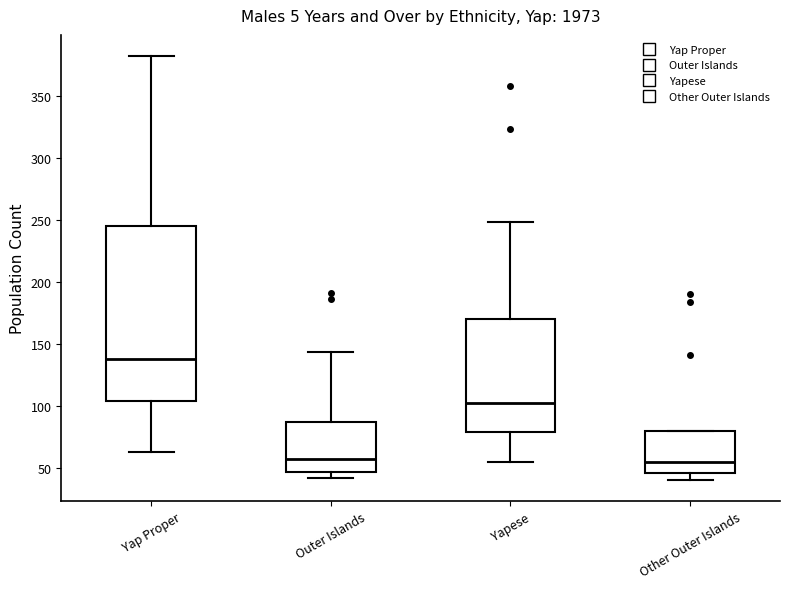

Where does the upper whisker of the box for Yap Proper end on the y-axis? The values are not printed on the chart, so give them approximately, as read against the axis.

380